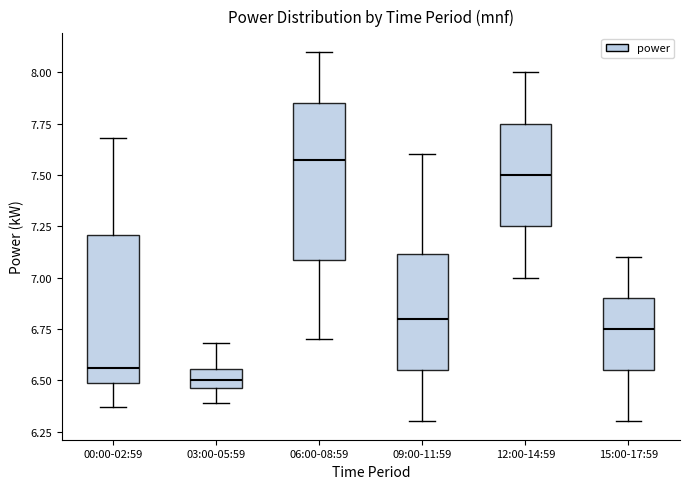

Reading left to right, transcribe this box plot: for each box, give where its median line is, the range the box spans, and where its two whiskers end, as read against the y-axis. The values are not printed on the chart, so give them approximately, as read against the axis.

00:00-02:59: median 6.55, box 6.50 to 7.20, whiskers 6.35 to 7.70
03:00-05:59: median 6.50, box 6.45 to 6.55, whiskers 6.40 to 6.70
06:00-08:59: median 7.60, box 7.10 to 7.85, whiskers 6.70 to 8.10
09:00-11:59: median 6.80, box 6.55 to 7.10, whiskers 6.30 to 7.60
12:00-14:59: median 7.50, box 7.25 to 7.75, whiskers 7.00 to 8.00
15:00-17:59: median 6.75, box 6.55 to 6.90, whiskers 6.30 to 7.10